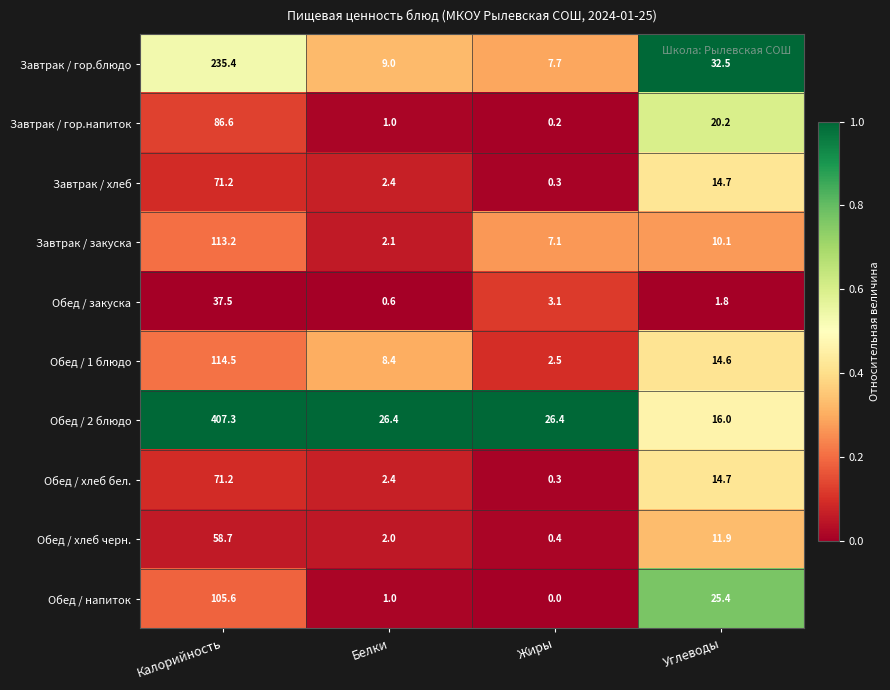

At how many categories does at least one series exceed 0?

4